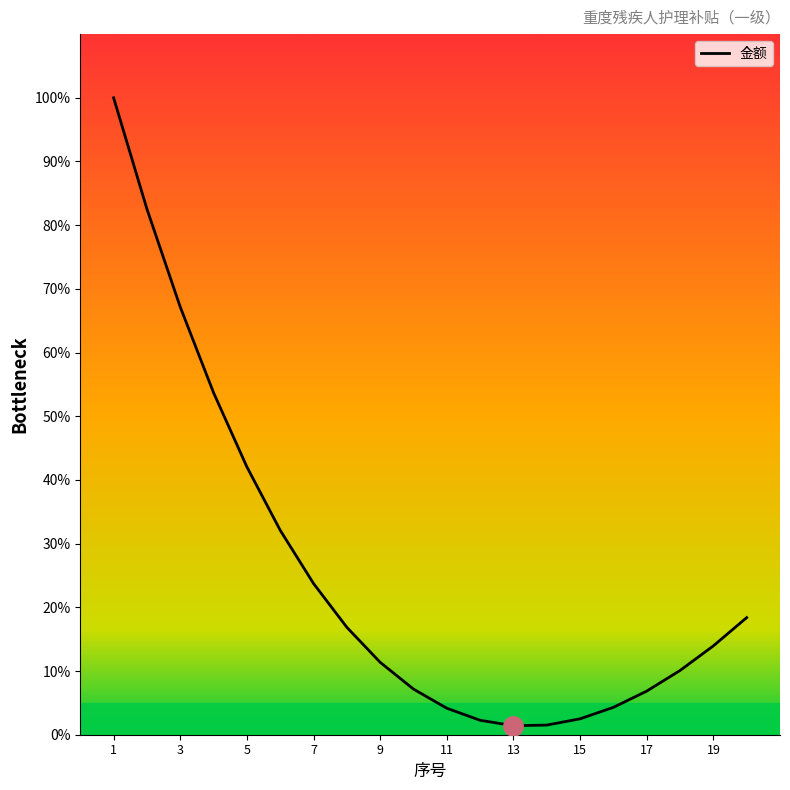

What is the maximum value shown in the chart?

100.0